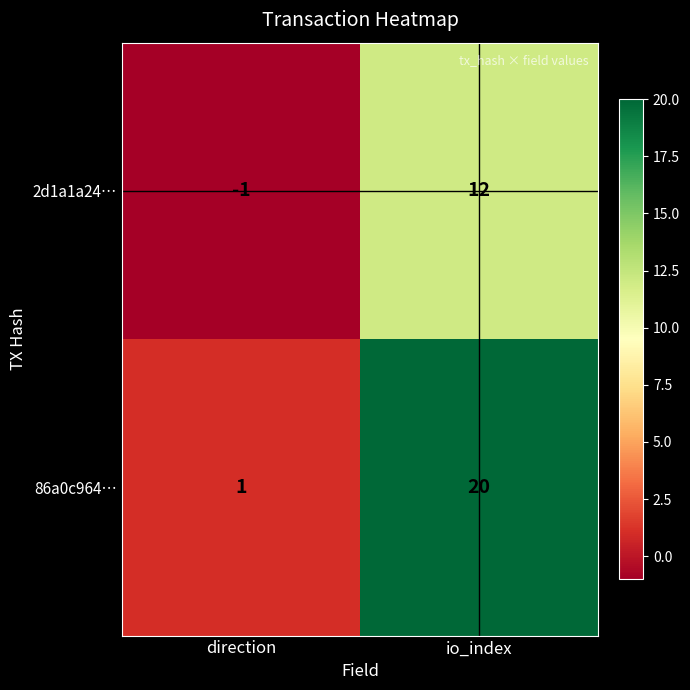

At how many categories does at least one series exceed 6?

1